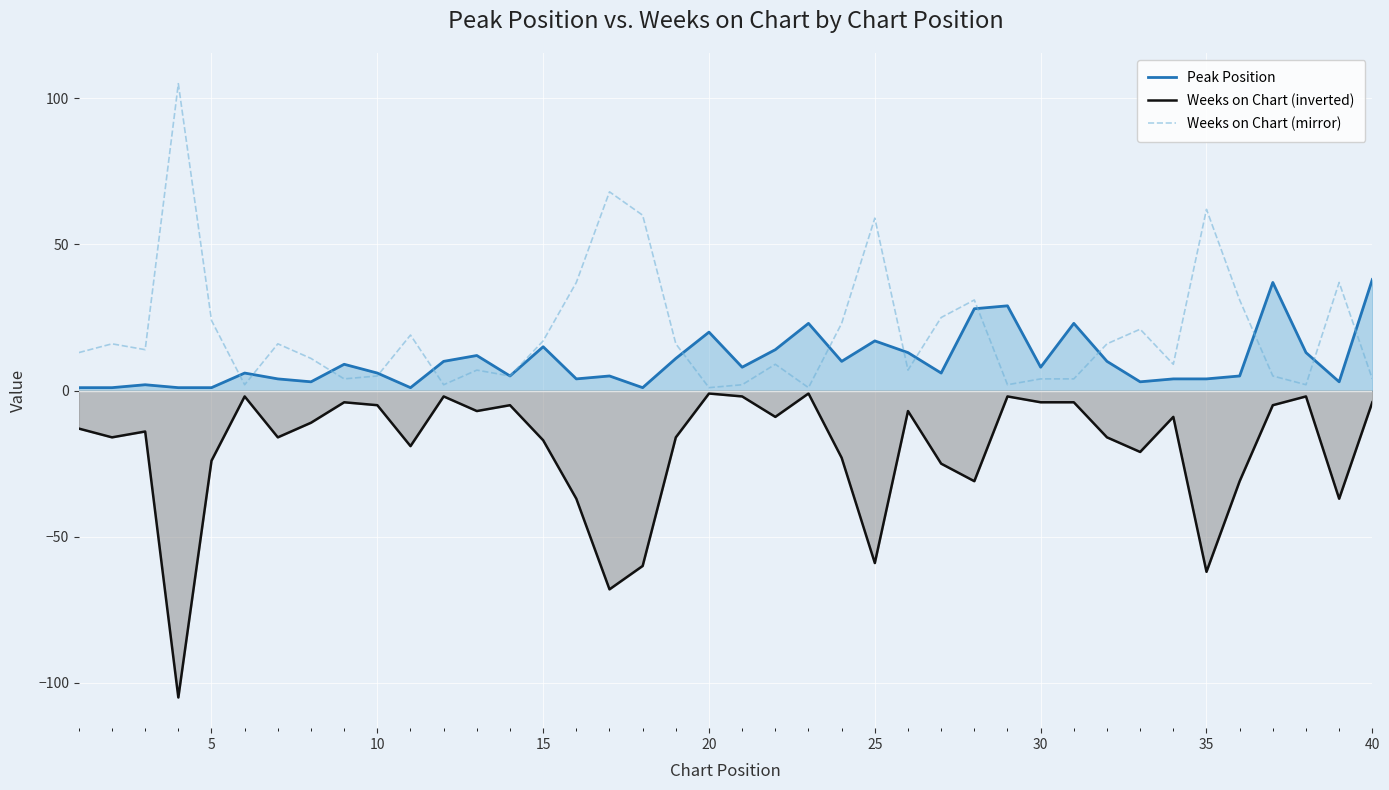

Which has a higher value, 34 or 16?

16